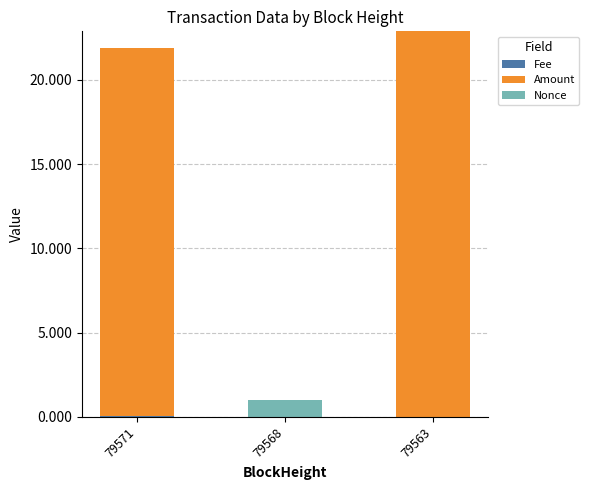

How many series are shown in this chart?

3